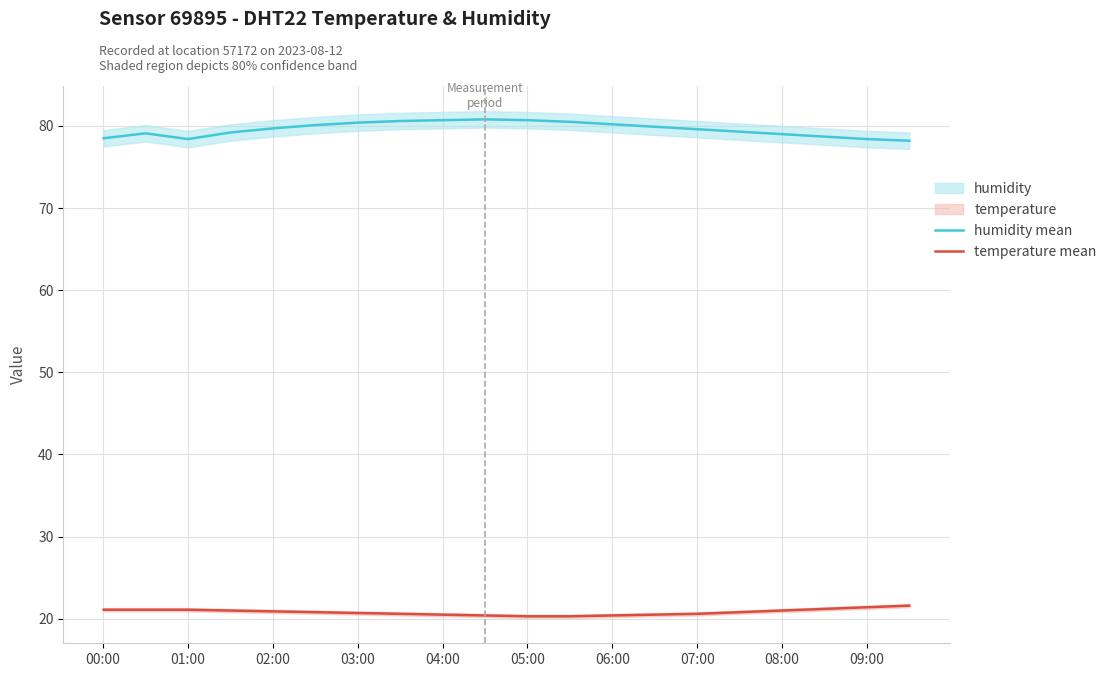

True or false: temperature mean and humidity mean intersect in this chart.

False